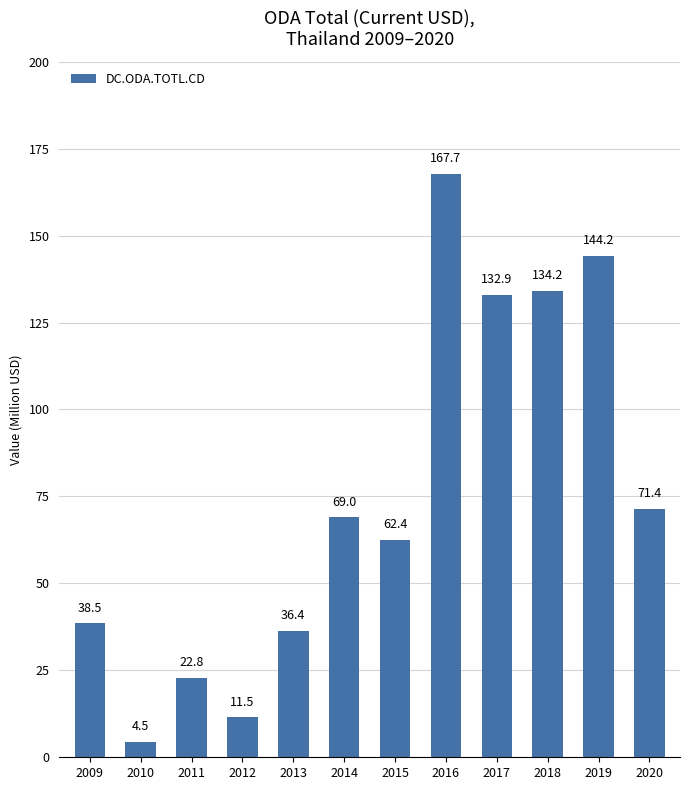

Count the number of data series in this chart.

1